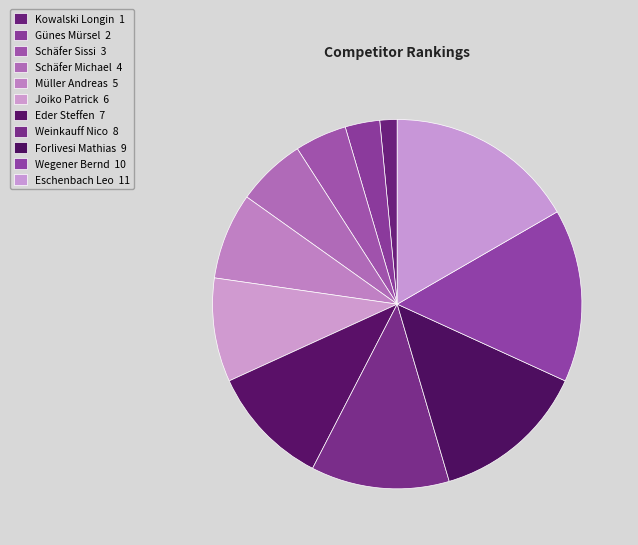

How many slices are in this pie chart?

11